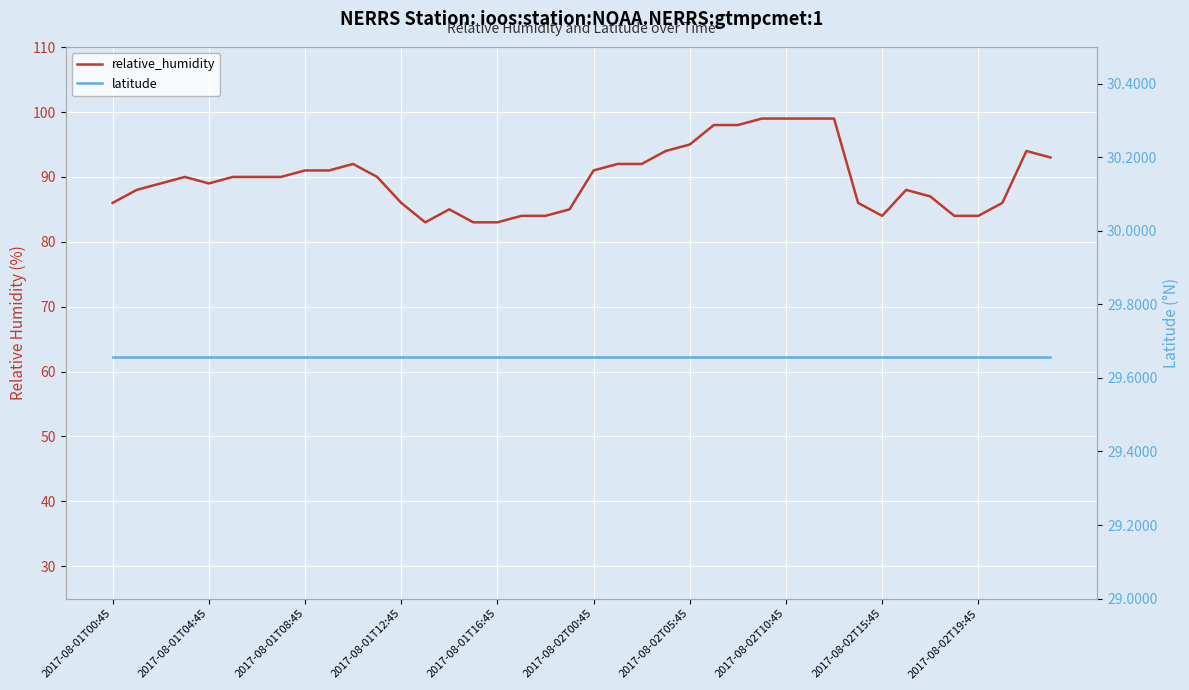

True or false: latitude and relative_humidity intersect in this chart.

False